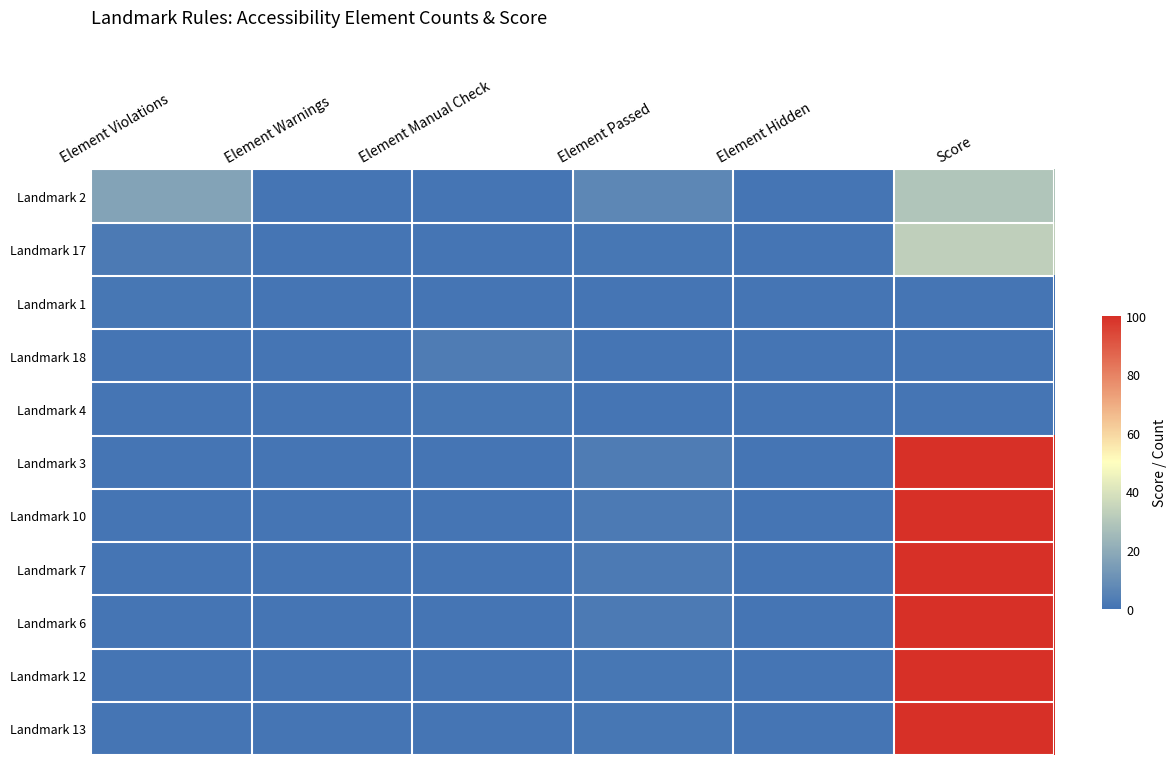

What is the difference between the highest and lowest values at Element Violations?

17